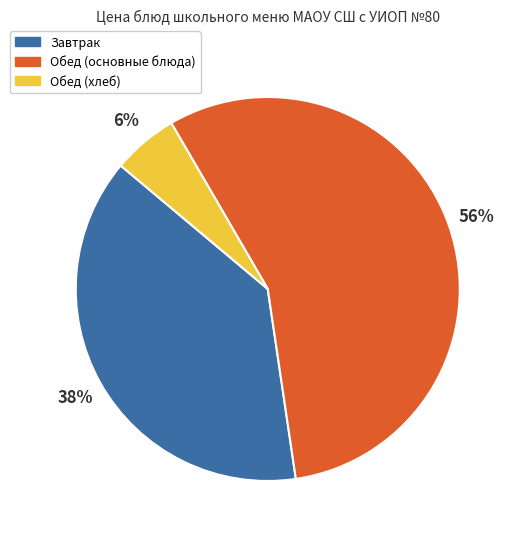

How many segments does this pie chart have?

3